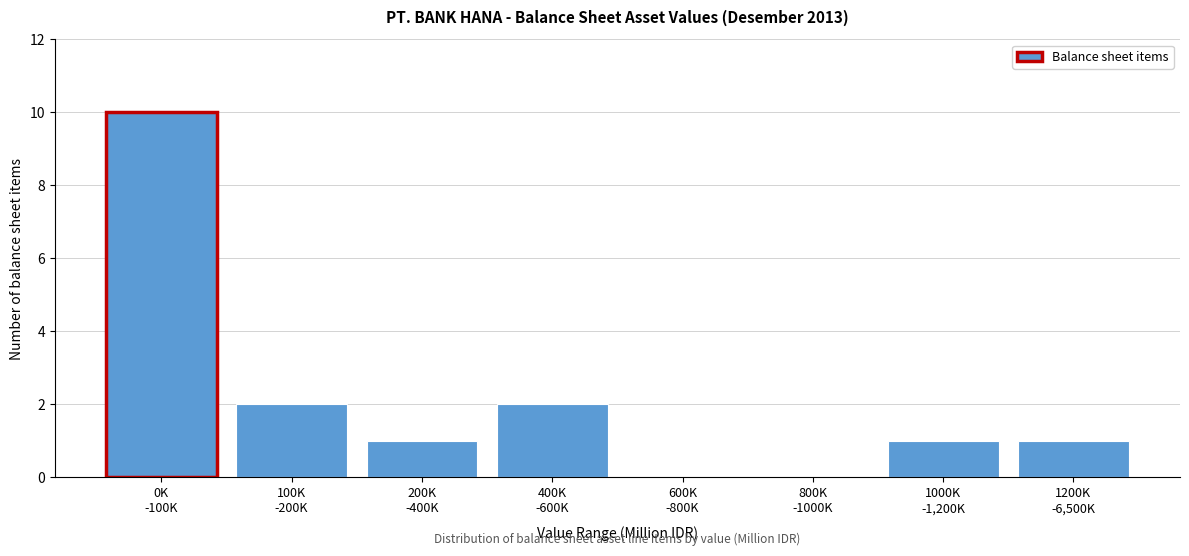

What is the maximum value shown in the chart?

10